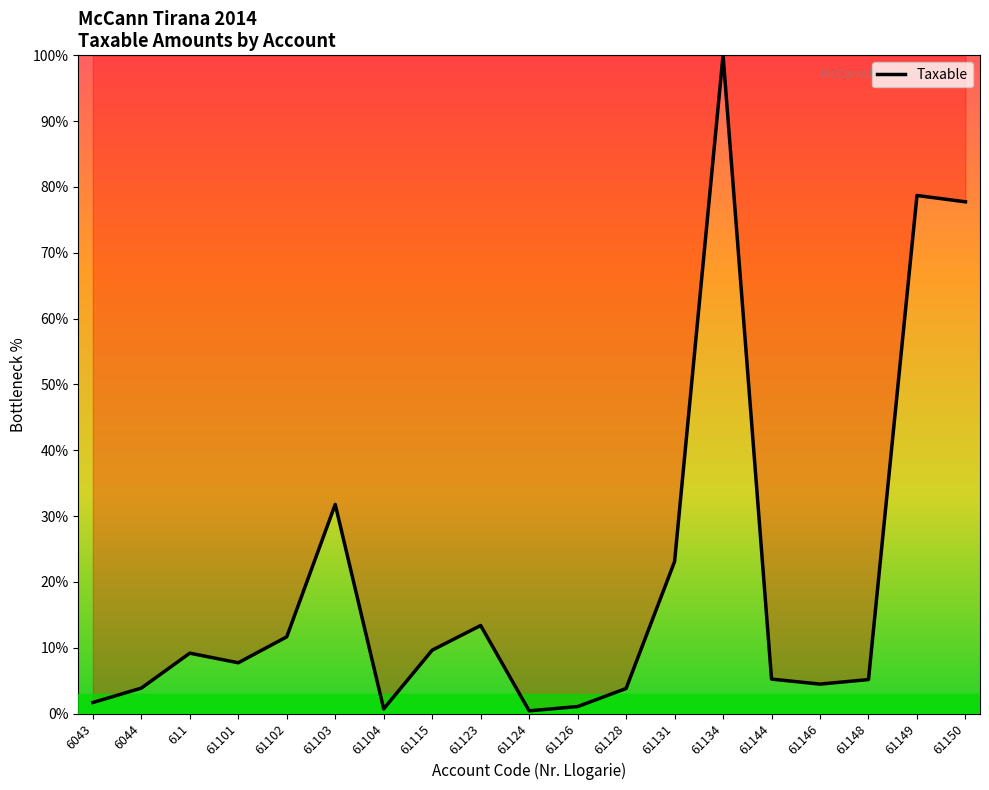

At which category does the chart reach its peak across all series?

61134